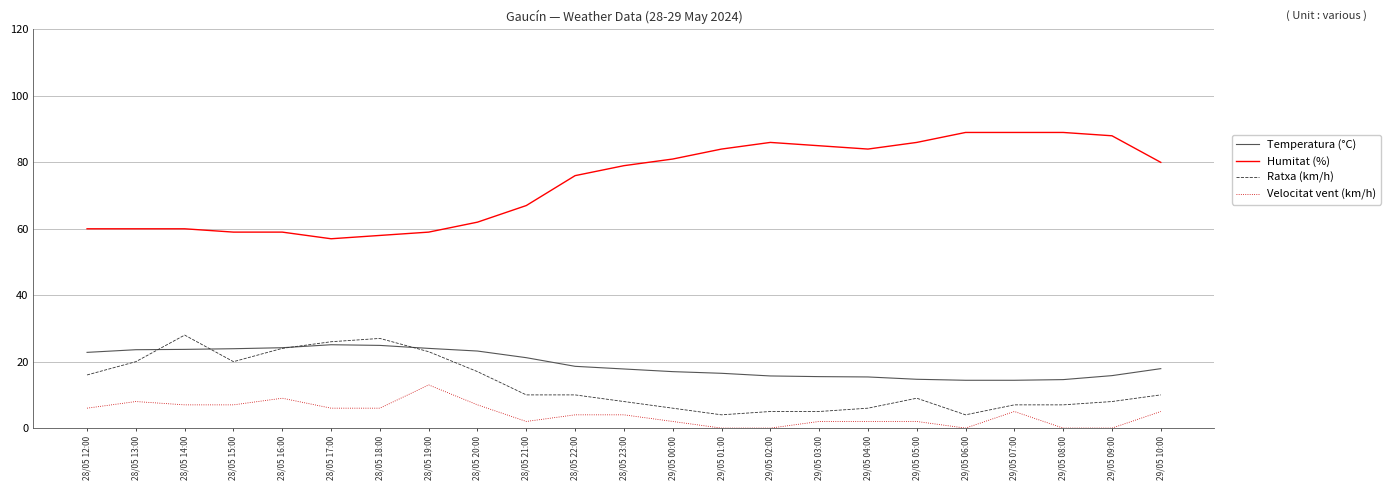

How many lines are shown in the chart?

4